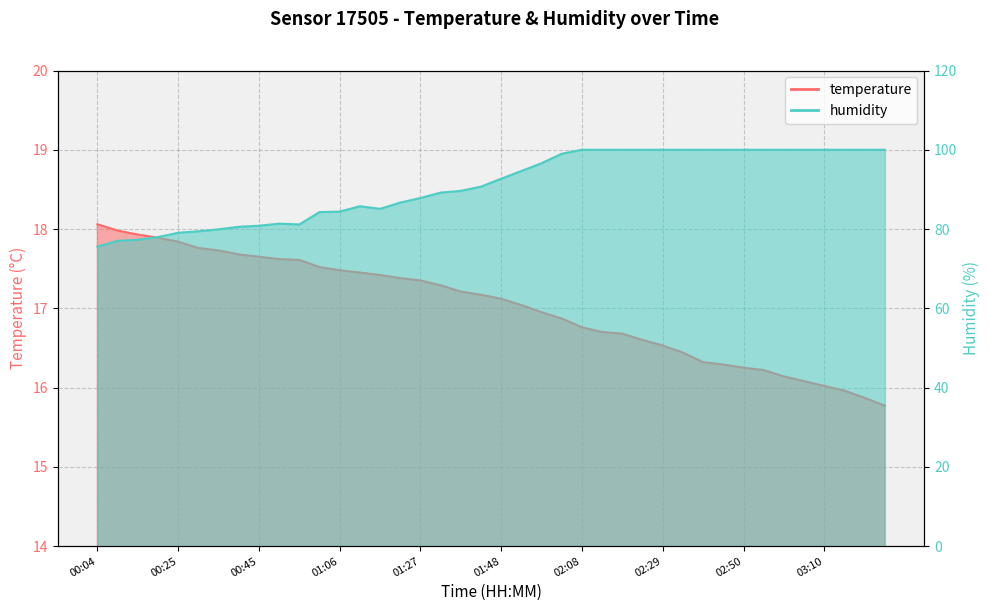

Is the value of humidity at 02:29 greater than the value of temperature at 01:16?

Yes